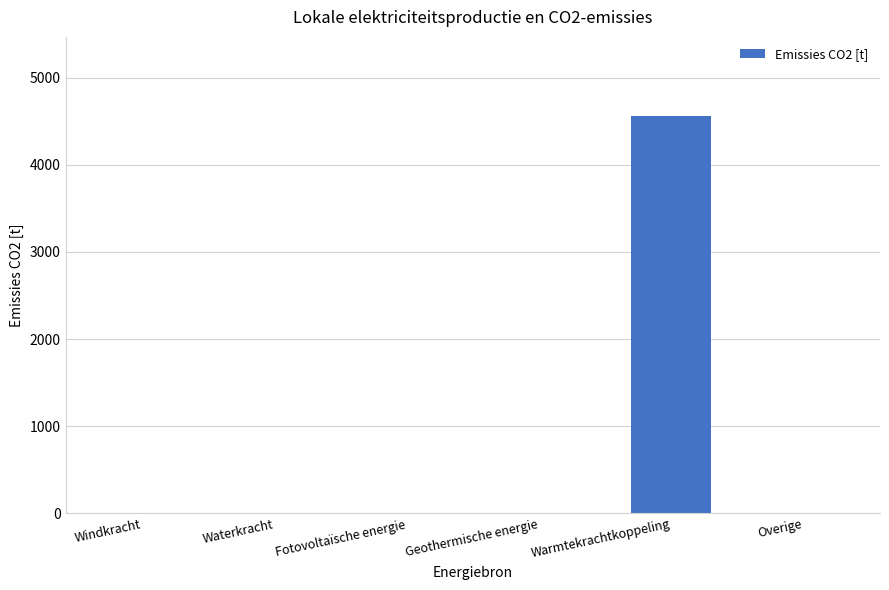

What is the sum of all values?

4556.8